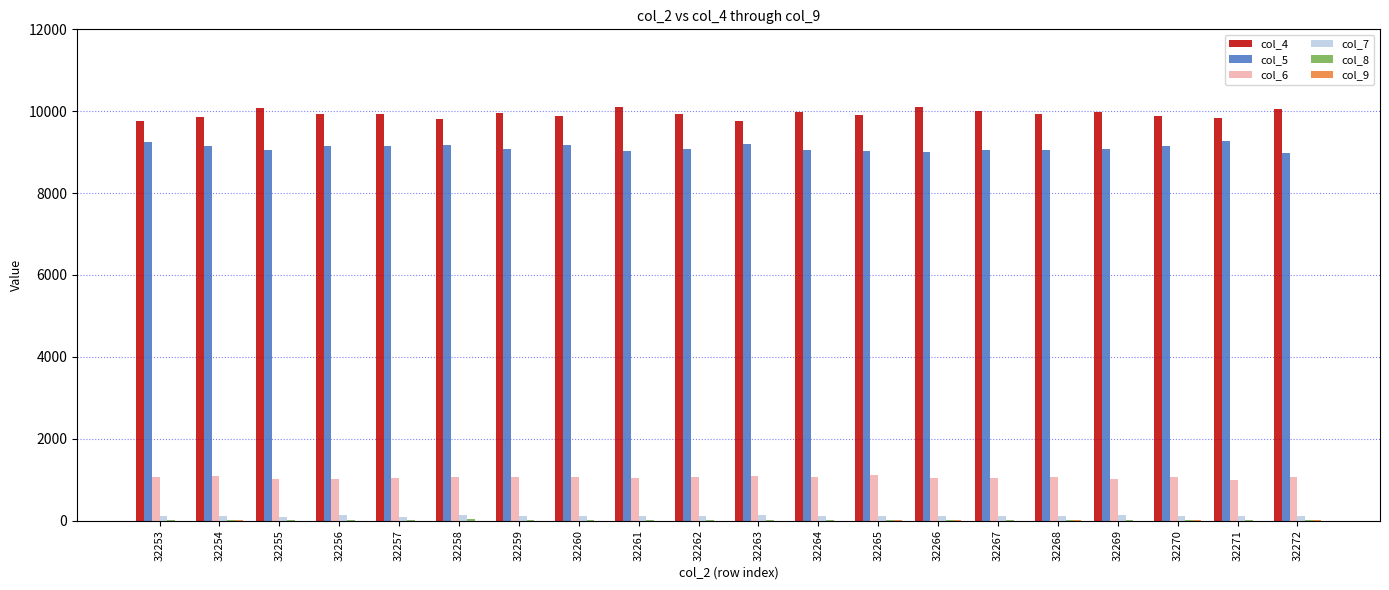

How many categories are shown in the chart?

20